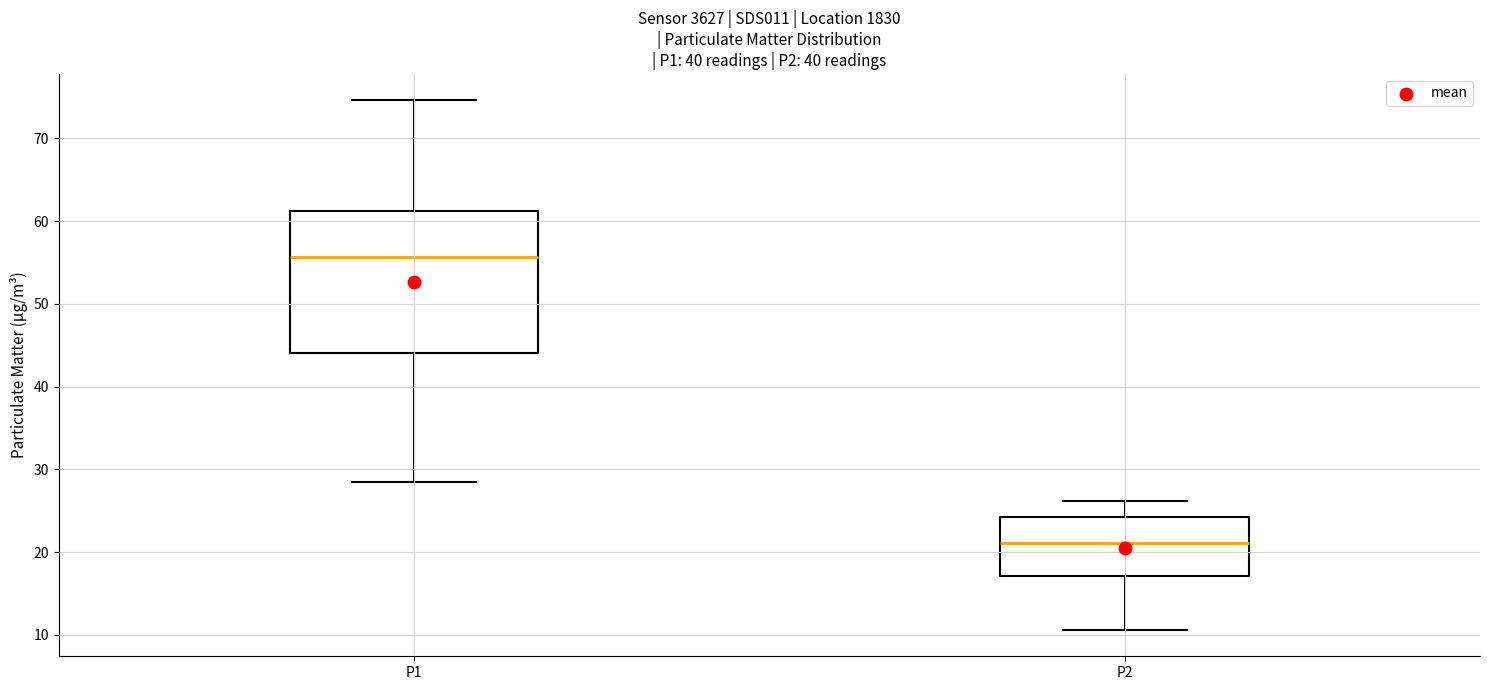

Comparing the boxes themselves (not the whiskers), which one is the tallest?

P1